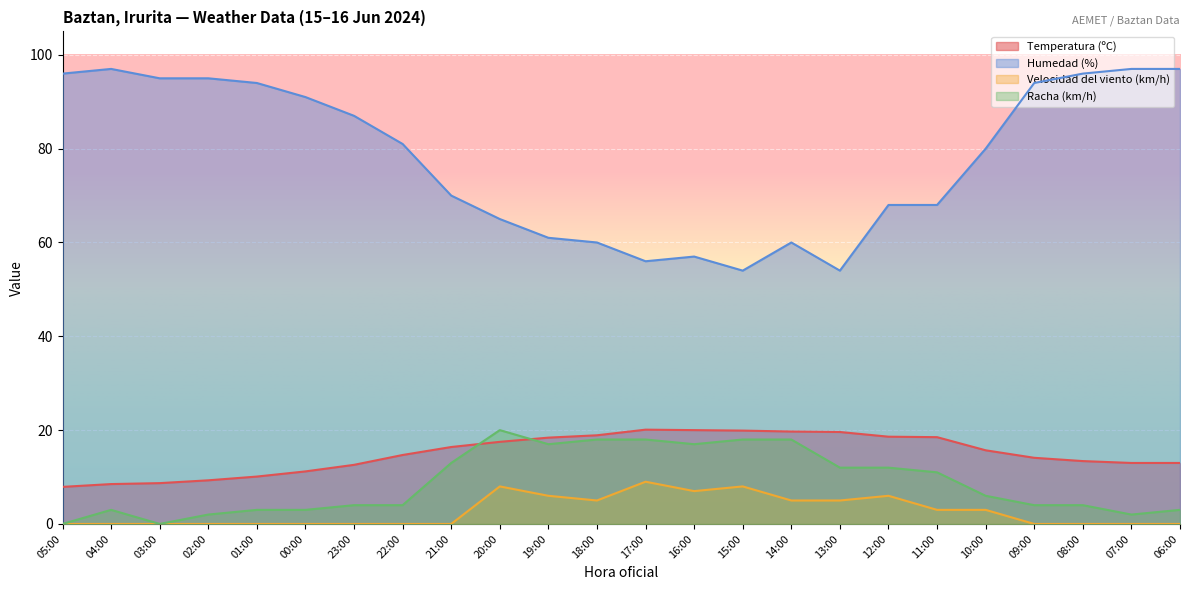

True or false: Humedad (%) and Racha (km/h) intersect in this chart.

False